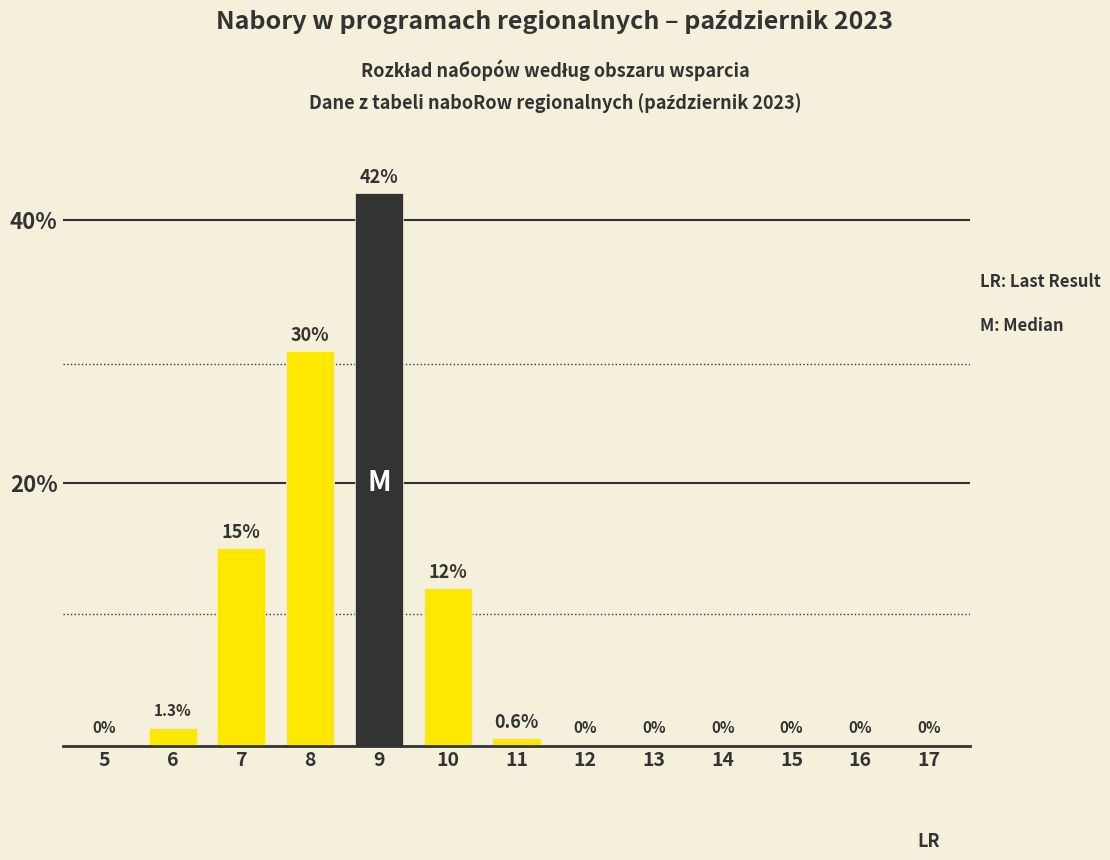

Reading left to right, list all the values displayed in this chart.

5=0.0	6=1.3	7=15.0	8=30.0	9=42.0	10=12.0	11=0.6	12=0.0	13=0.0	14=0.0	15=0.0	16=0.0	17=0.0